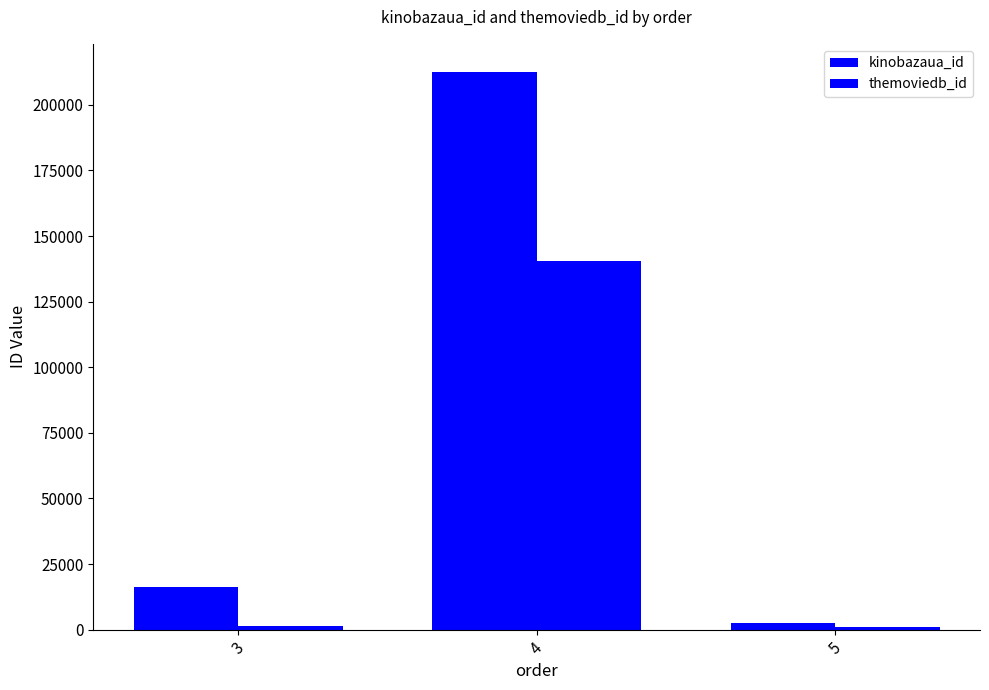

How many groups of bars are there?

3